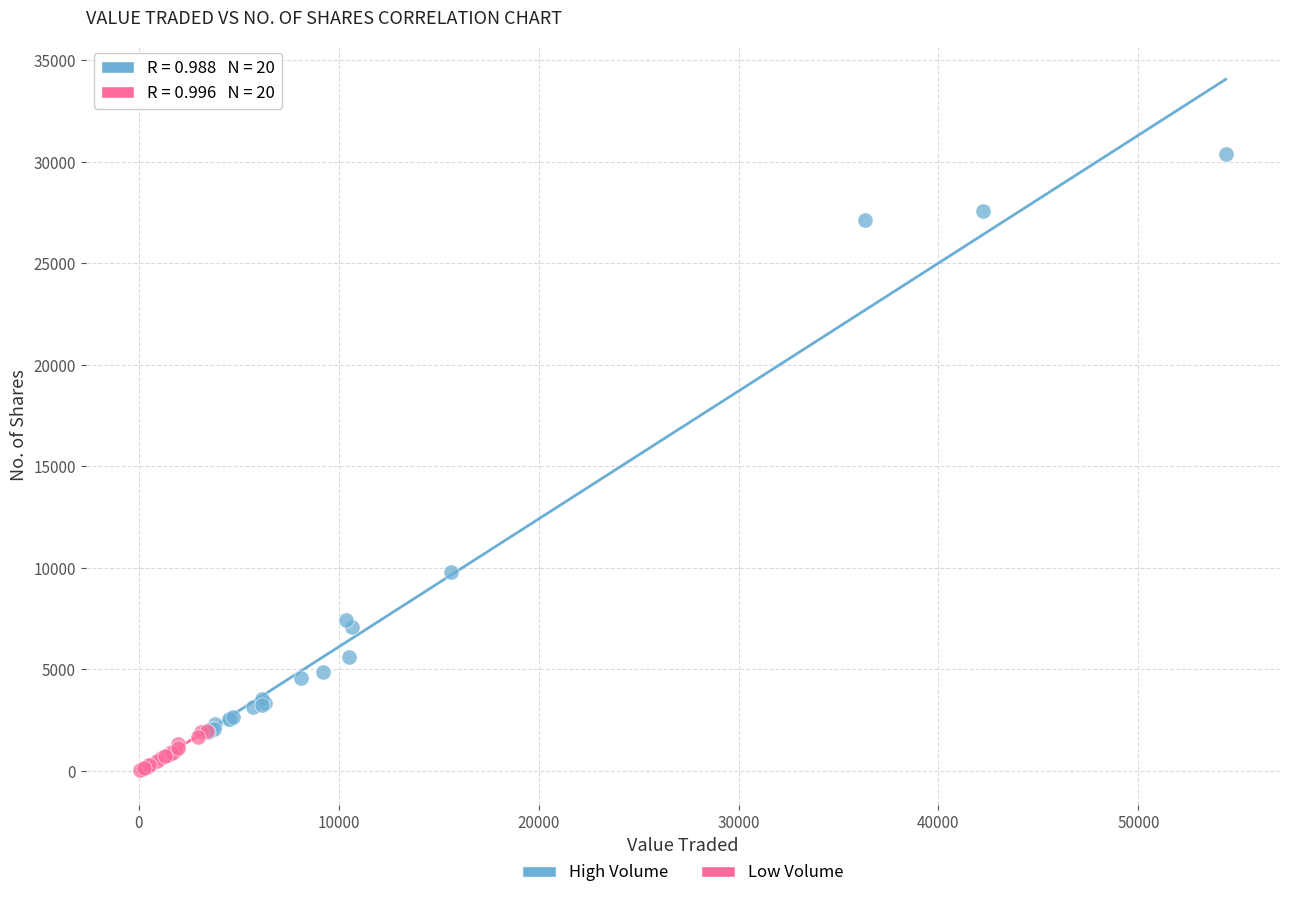

Which series contains the lowest Y value?

Low Volume